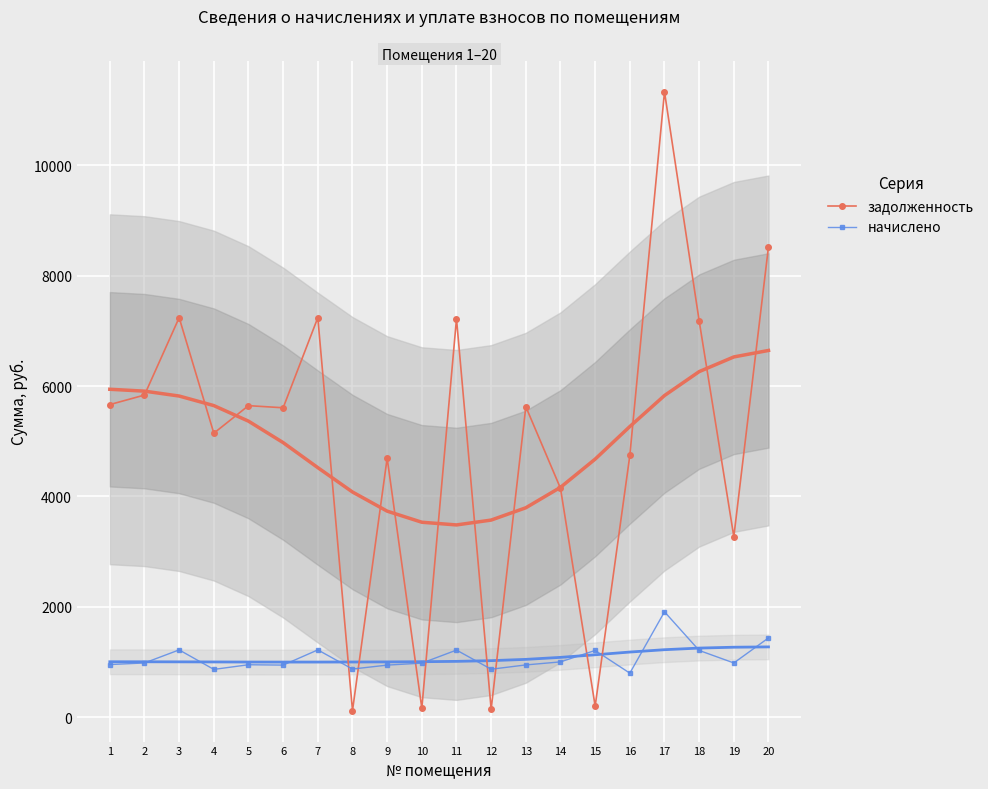

Reading right to left, what are all the values shown in this chart?

задолженность: 8524.8	3271.2	7180.8	11328.0	4742.4	202.7	4148.0	5625.6	146.2	7219.2	164.5	4695.4	121.4	7238.4	5606.4	5644.8	5145.6	7238.4	5836.8	5664.0
начислено: 1438.6	985.0	1211.8	1911.6	800.3	1211.8	1004.4	949.3	871.6	1218.2	981.7	946.1	874.8	1221.5	946.1	952.6	868.3	1221.5	985.0	955.8